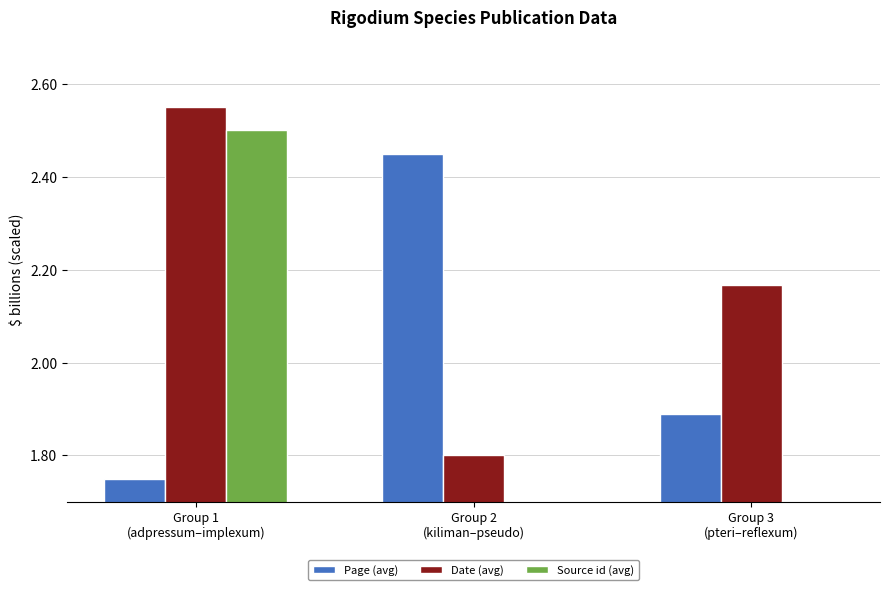

What is the value of the Source id (avg) bar at the 3rd from the left?

1.7